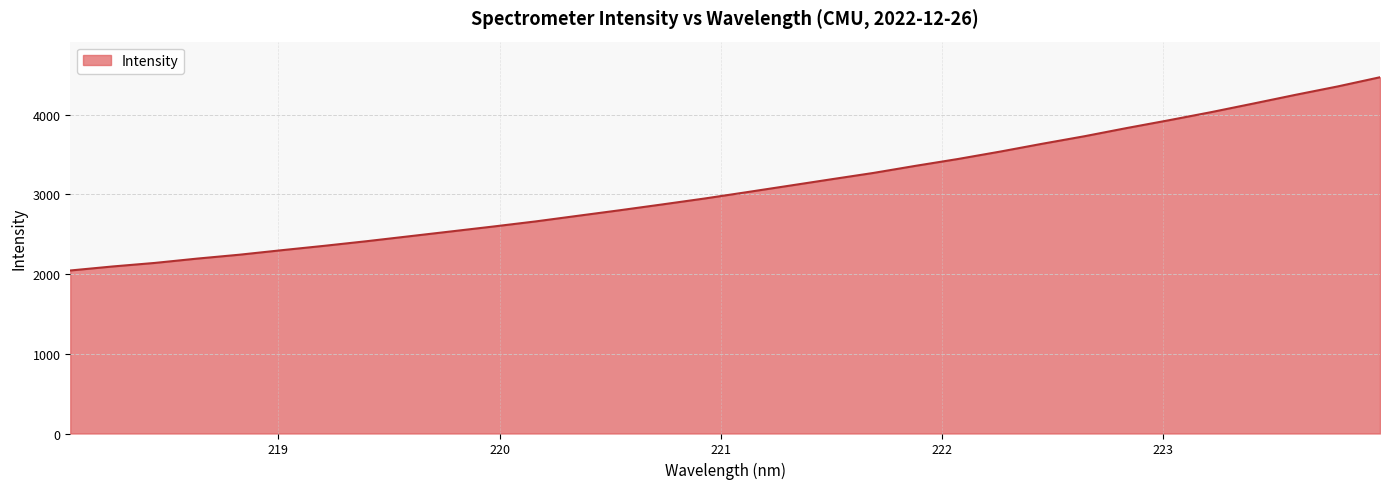

What is the maximum value shown in the chart?

4471.2